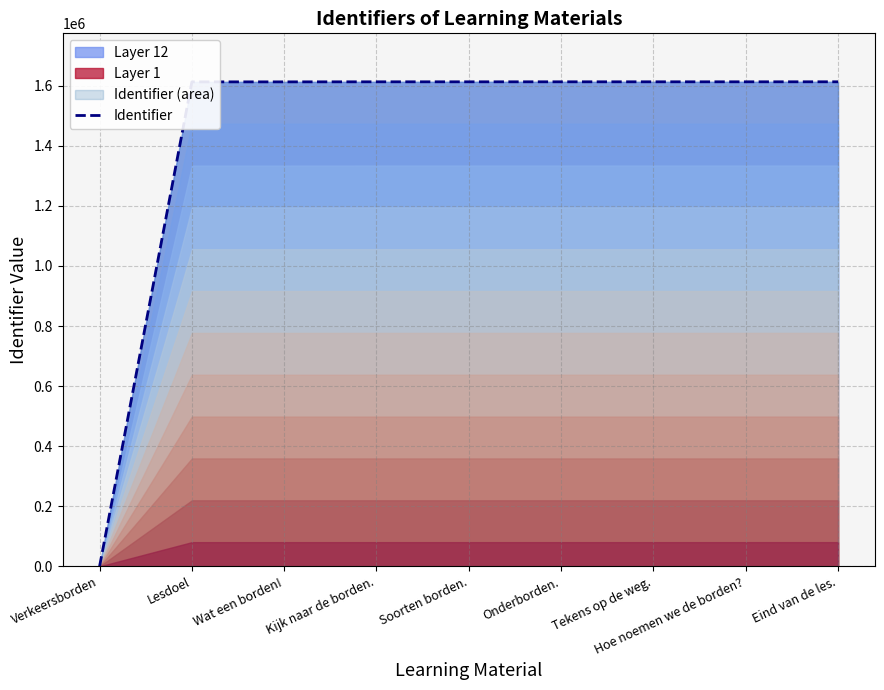

Approximately how many times larger is the value at Eind van de les. compared to Hoe noemen we de borden??

1.0